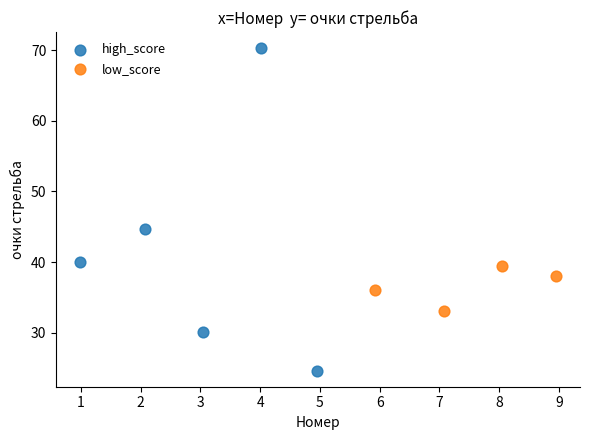

Which series reaches the maximum Y coordinate?

high_score